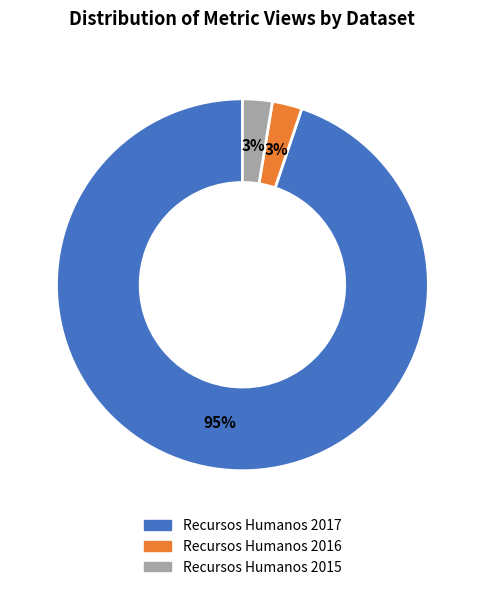

How many slices are in this pie chart?

3